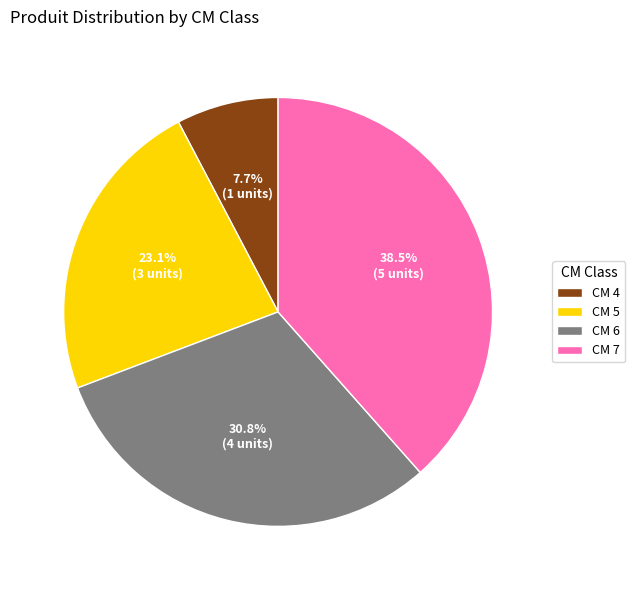

Is there a majority slice in this chart?

No